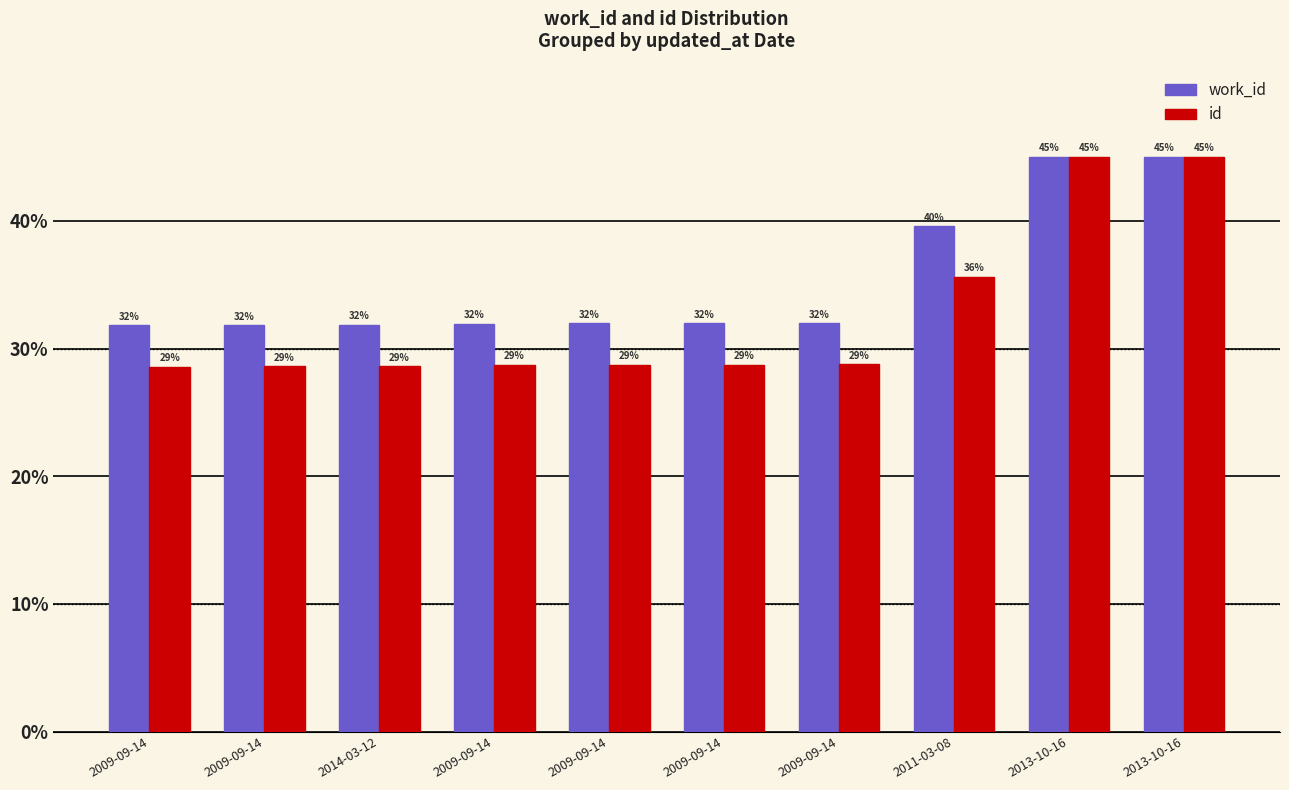

What is the difference between the maximum and second lowest values in the id series?

16.4